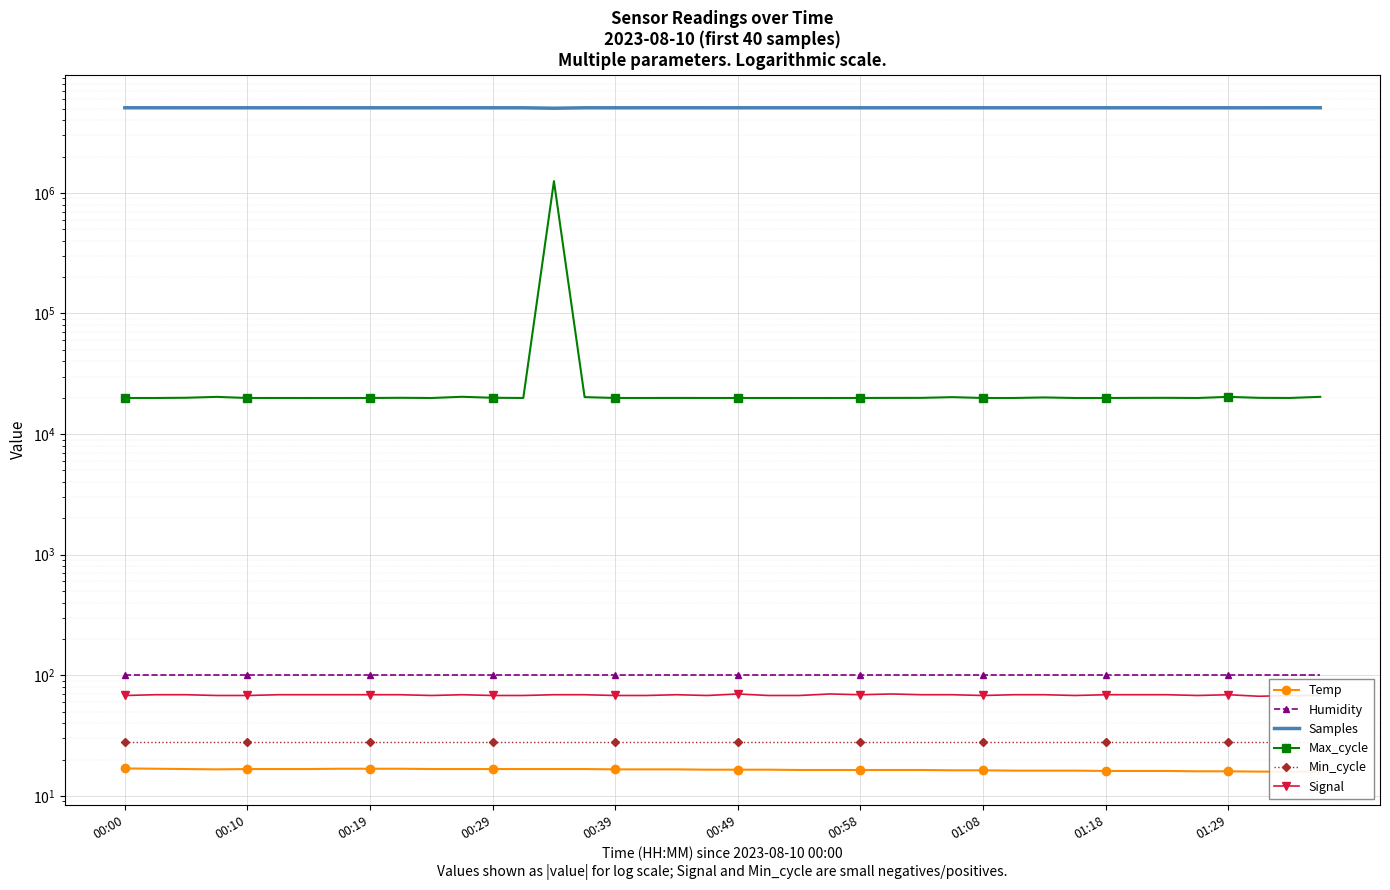

What is the minimum value for Temp?

15.9